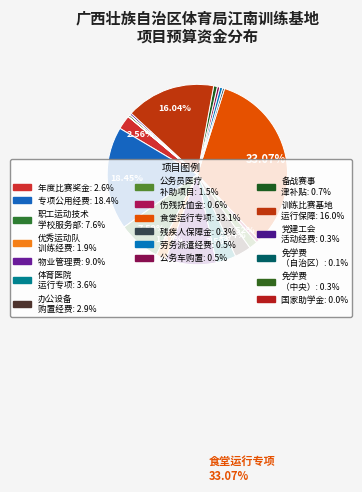

What is the largest slice in the pie chart?

江南基地食堂运行专项